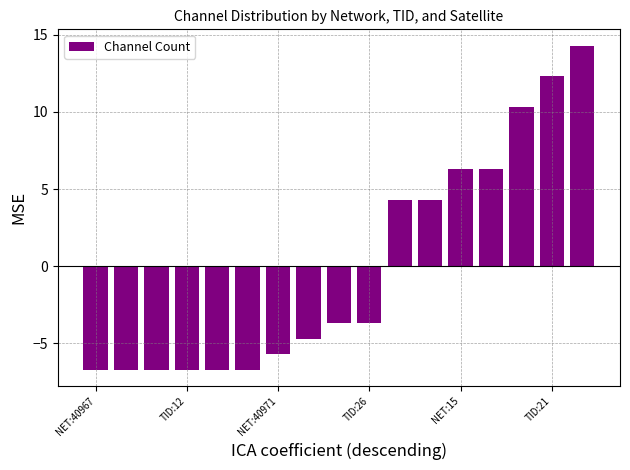

What is the difference between the maximum and minimum values?

21.0